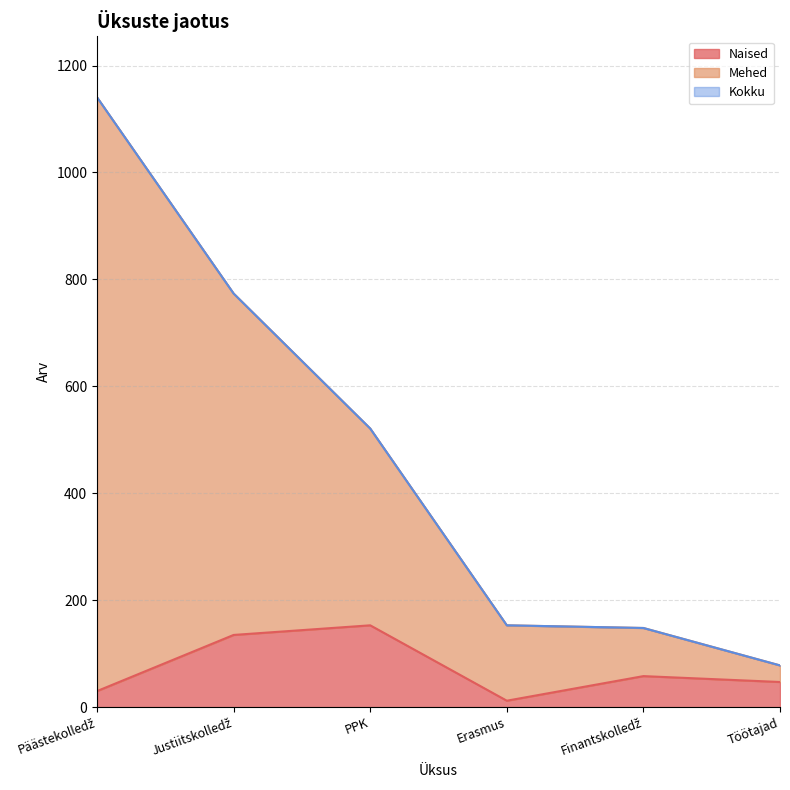

Between Töötajad and Finantskolledž, which is larger?

Finantskolledž